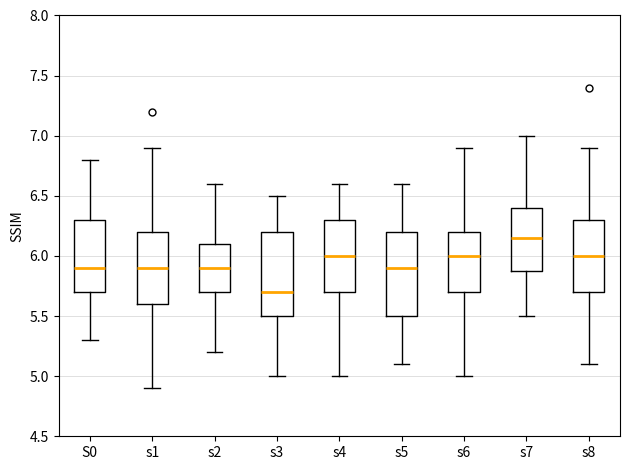

Where does the lower whisker of the box for s7 end on the y-axis? The values are not printed on the chart, so give them approximately, as read against the axis.

5.50